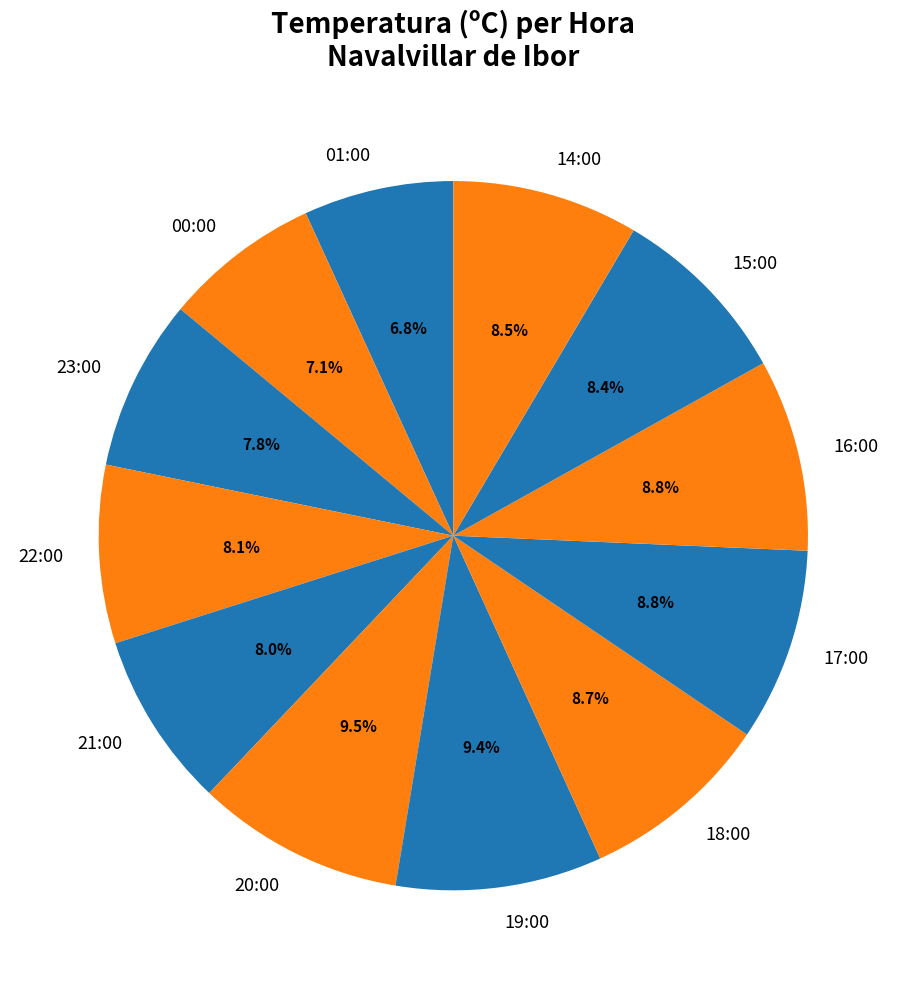

What percentage do 22:00 and 14:00 together represent?

16.6%